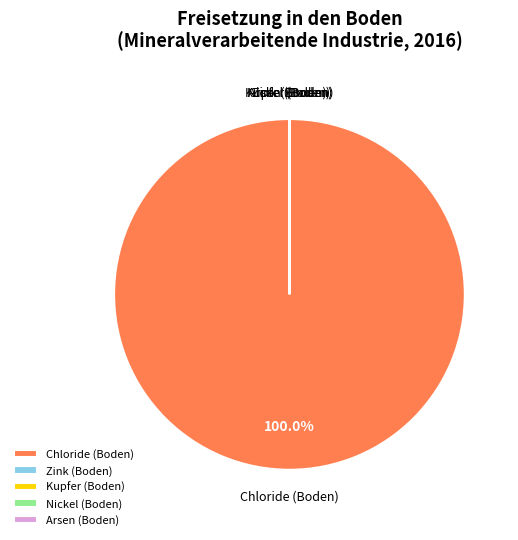

Which category has the biggest portion of the pie?

Chloride (Boden)